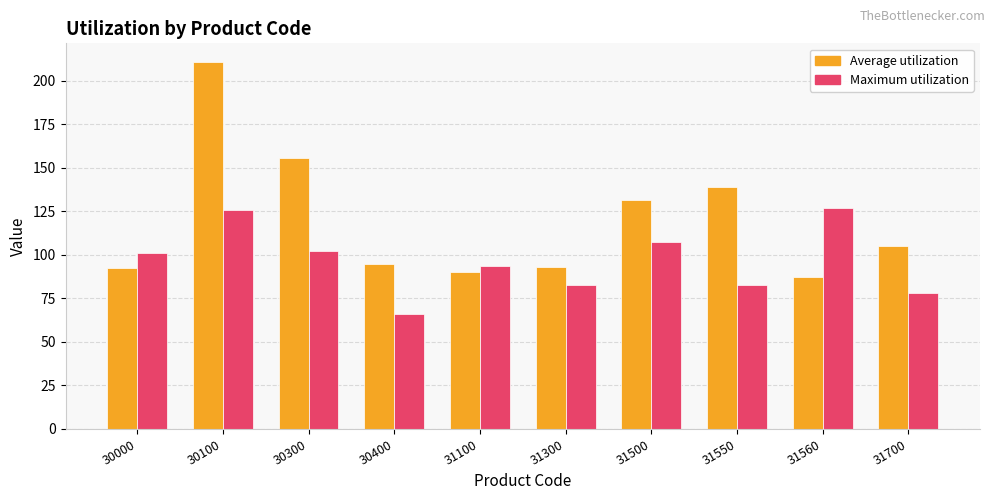

How many groups of bars are there?

10